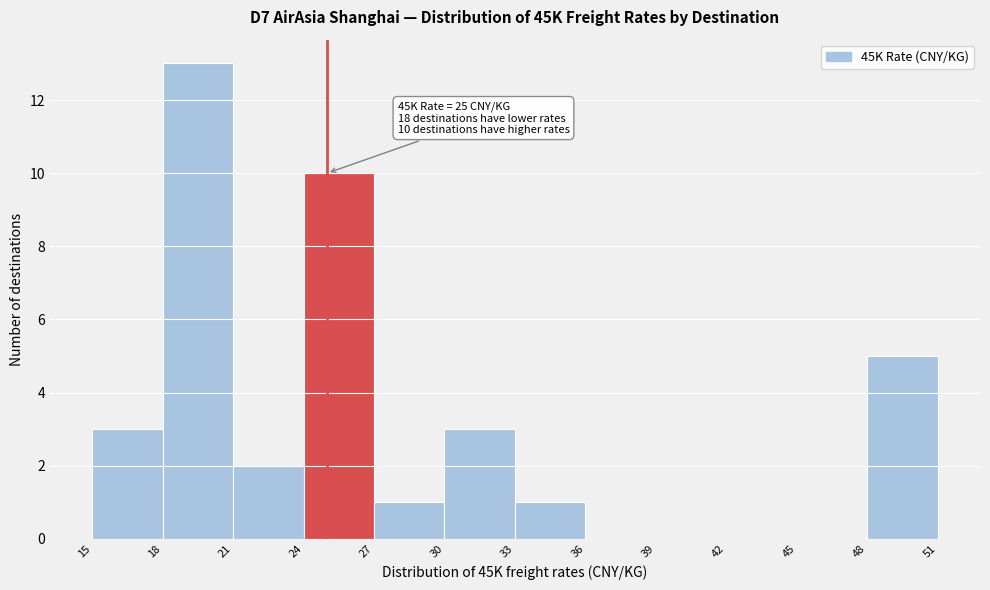

Which range on the x-axis has the tallest bar?

18 to 21